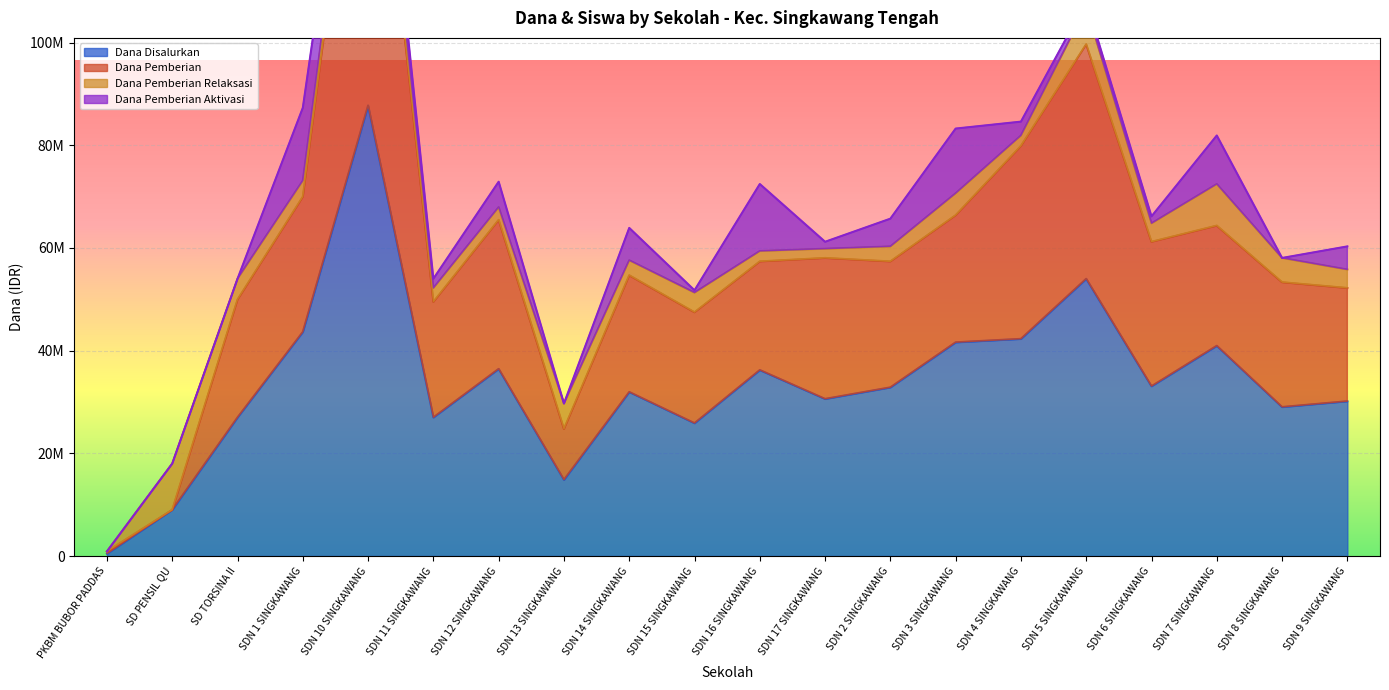

What is the difference between the maximum and minimum values in the Dana Disalurkan series?

87300000